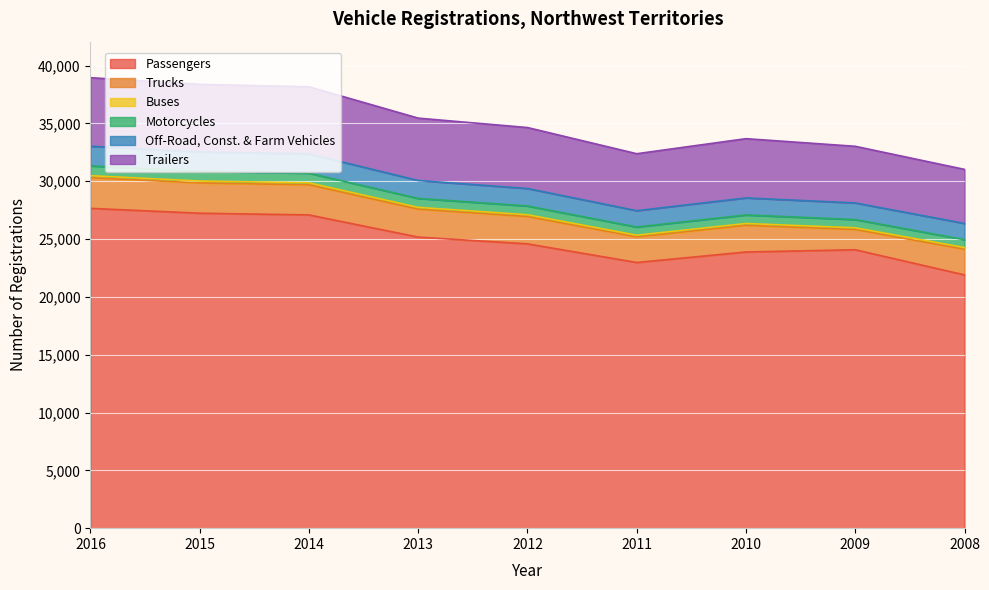

At which category does Off-Road, Const. & Farm Vehicles reach its first local peak?

2010